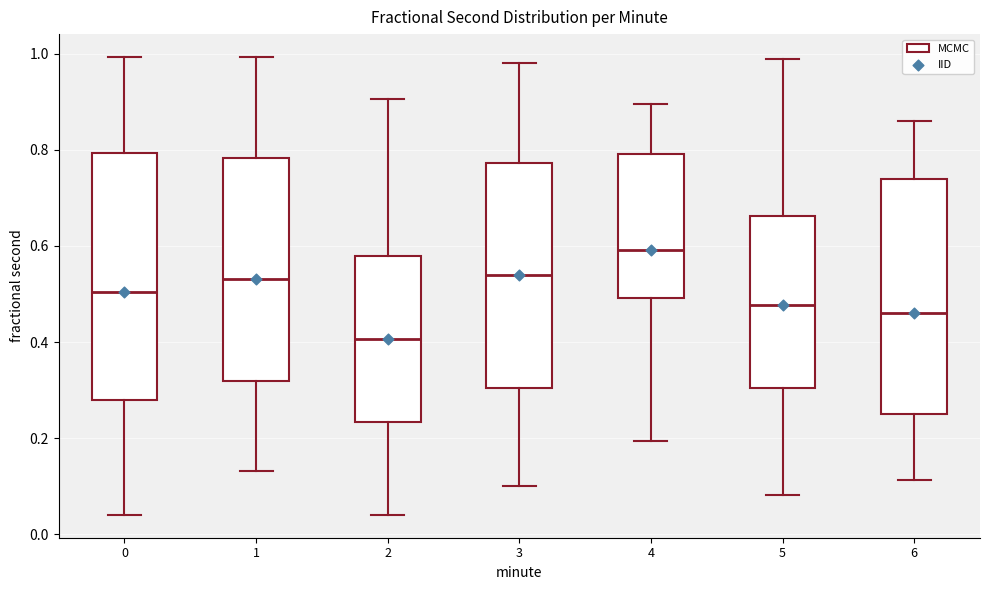

Which box's median line is the lowest?

2